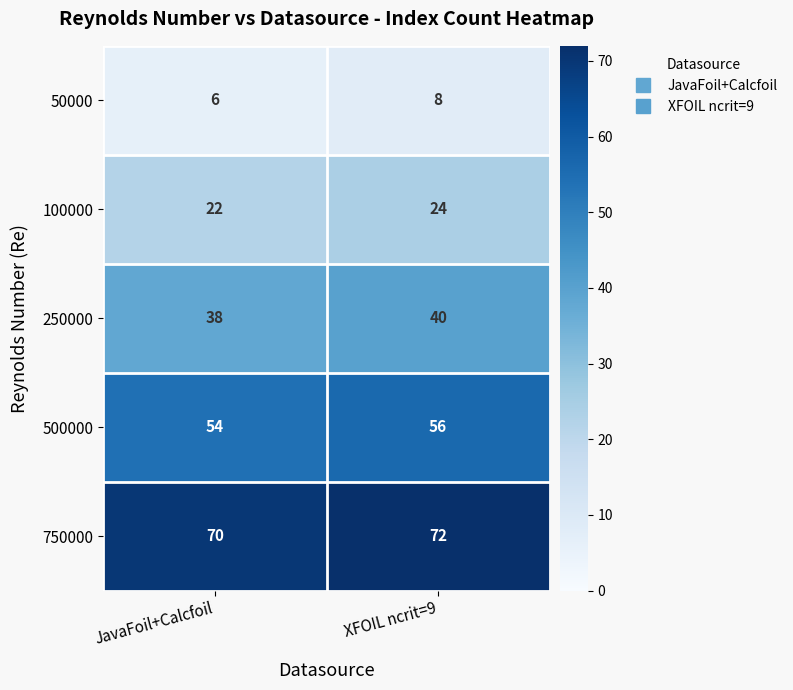

Reading left to right, what are all the values shown in this chart?

50000: 6	8
100000: 22	24
250000: 38	40
500000: 54	56
750000: 70	72